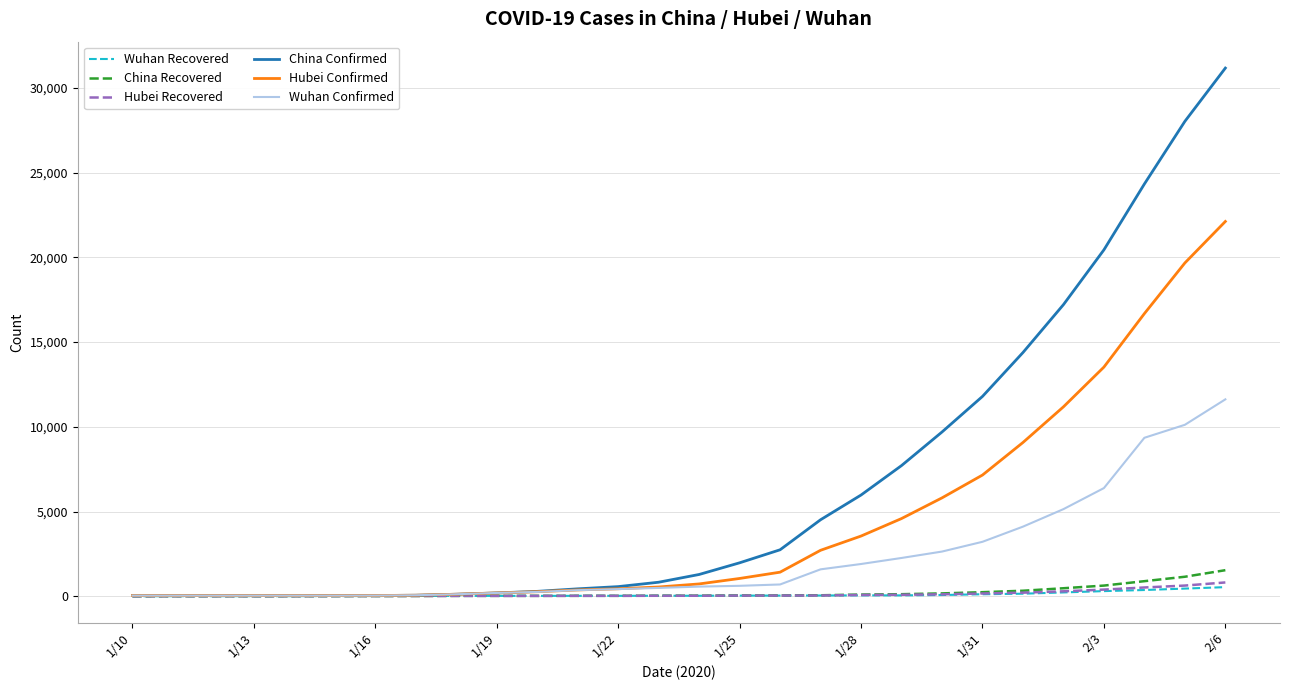

Which series has the largest total across all categories?

China Confirmed